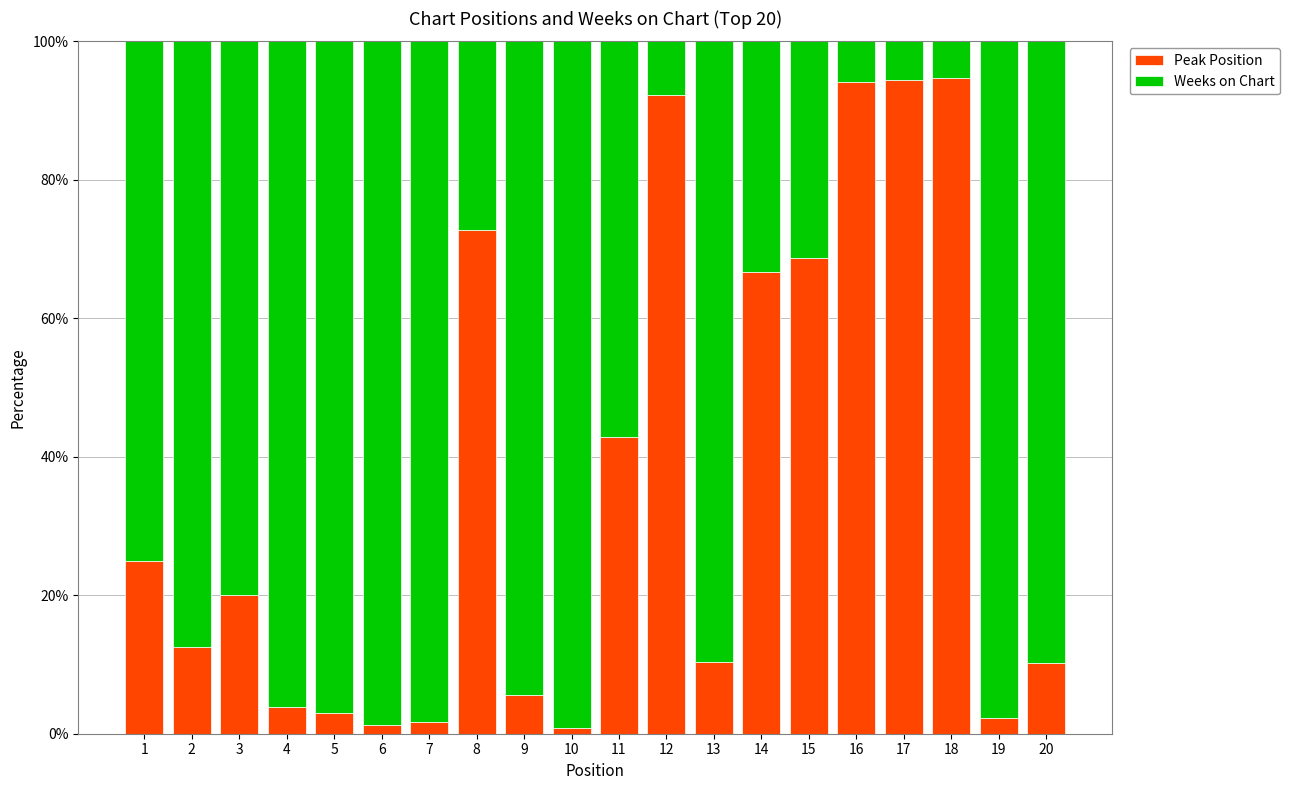

The Peak Position series shows 1.2 at 6. True or false?

True